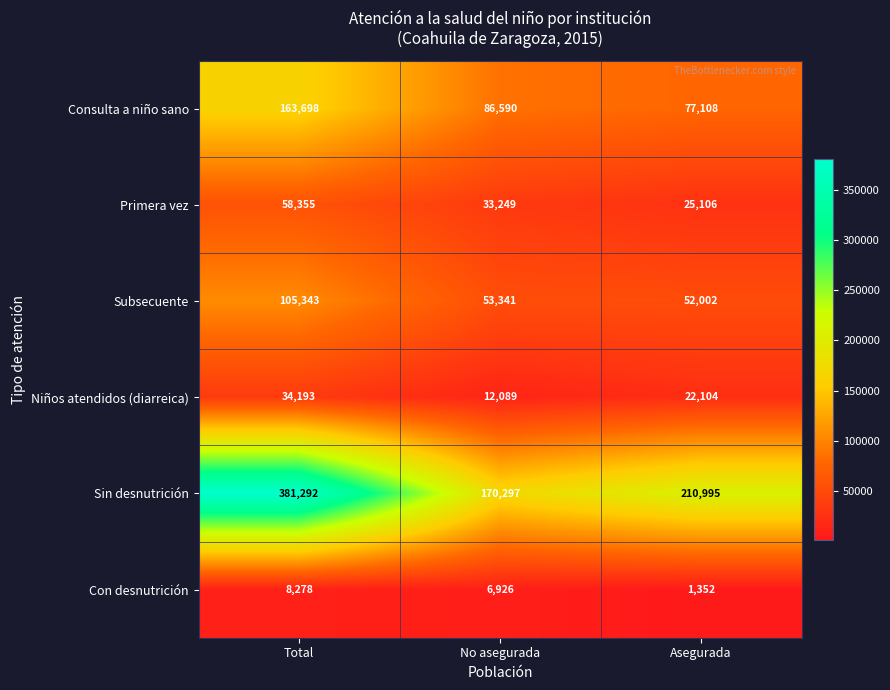

Reading left to right, transcribe all the data shown in this chart.

Consulta a niño sano: Total=163698	No asegurada=86590	Asegurada=77108
Primera vez: Total=58355	No asegurada=33249	Asegurada=25106
Subsecuente: Total=105343	No asegurada=53341	Asegurada=52002
Niños atendidos (diarreica): Total=34193	No asegurada=12089	Asegurada=22104
Sin desnutrición: Total=381292	No asegurada=170297	Asegurada=210995
Con desnutrición: Total=8278	No asegurada=6926	Asegurada=1352